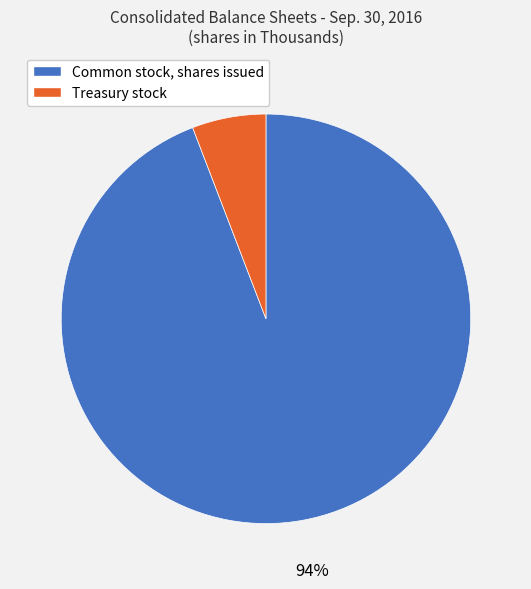

To the nearest percent, what is the difference between the largest and smallest slice percentages?

88%